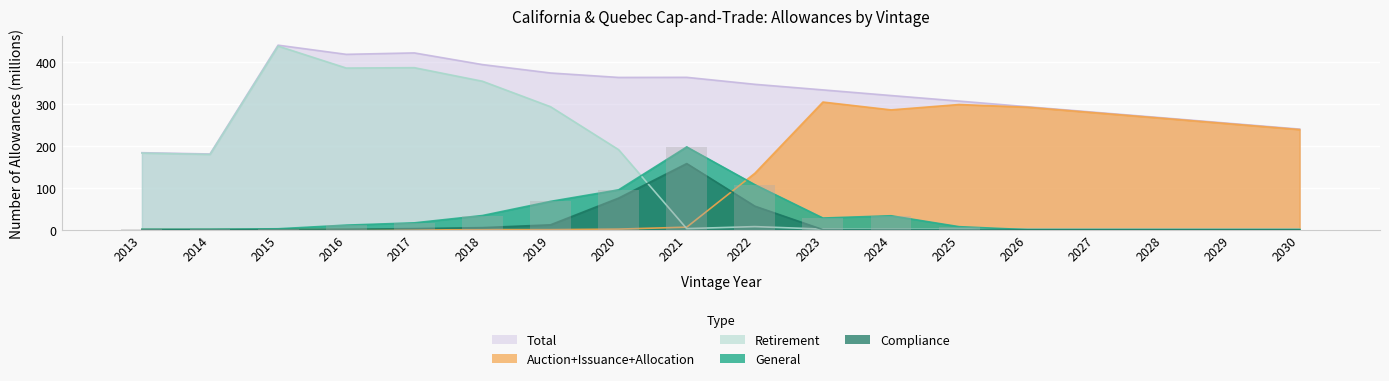

Reading right to left, transcribe all the data shown in this chart.

General: 0.0	0.0	0.0	0.0	0.0	7.1	33.2	27.8	107.6	197.9	95.2	67.6	33.8	16.3	10.8	2.1	1.0	0.9
Compliance: 0.0	0.0	0.0	0.0	0.0	0.0	0.0	0.0	56.2	158.1	75.5	11.5	4.8	2.5	1.0	0.0	0.0	0.0
Auction+Issuance+Allocation: 239.5	252.8	266.3	279.6	293.0	299.4	286.6	305.3	134.8	5.9	1.3	0.0	0.0	0.0	0.0	0.0	0.0	0.0
Retirement: 1.1	1.1	1.1	1.1	1.1	1.1	1.1	1.3	7.3	2.5	191.3	294.2	355.1	387.6	386.7	439.2	180.0	183.2
Total: 240.6	254.0	267.5	280.8	294.1	307.6	320.9	334.4	347.8	364.5	364.2	374.9	395.0	422.9	419.5	441.4	181.1	184.1